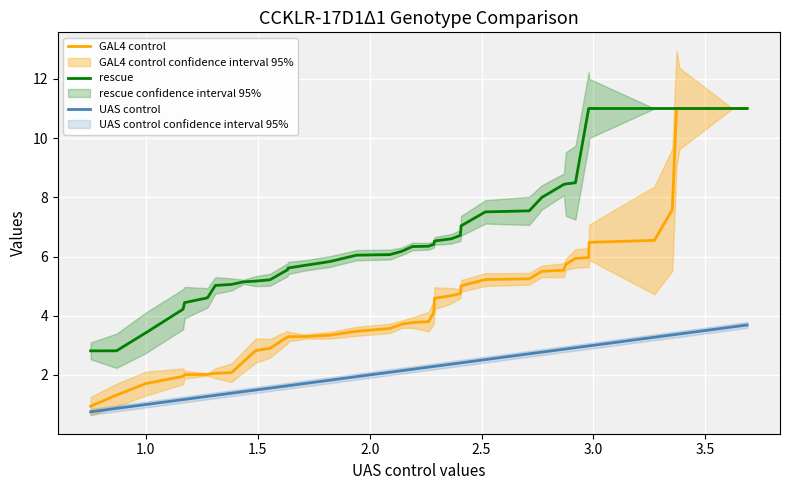

What is the sum of all rescue values?

278.2